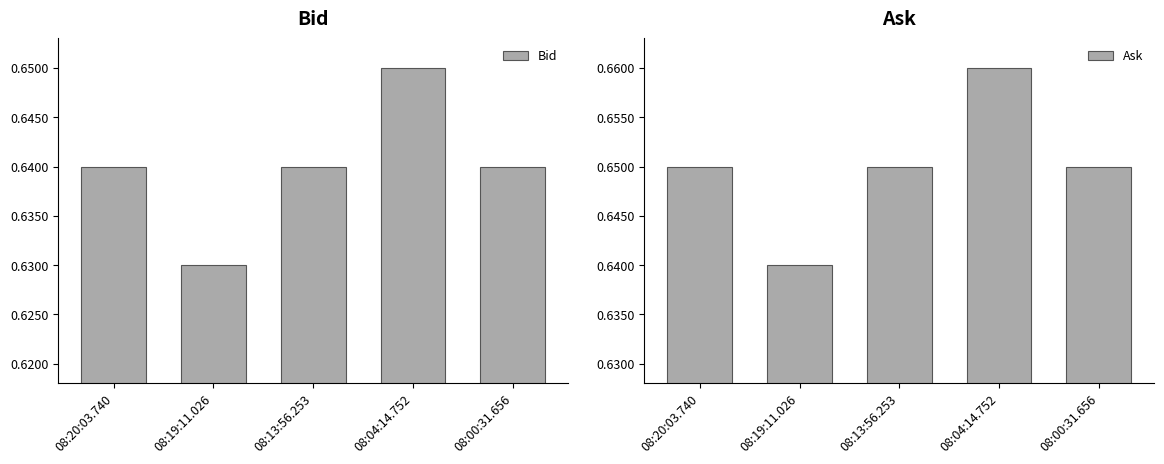

At which label does Bid reach its peak?

08:04:14.752